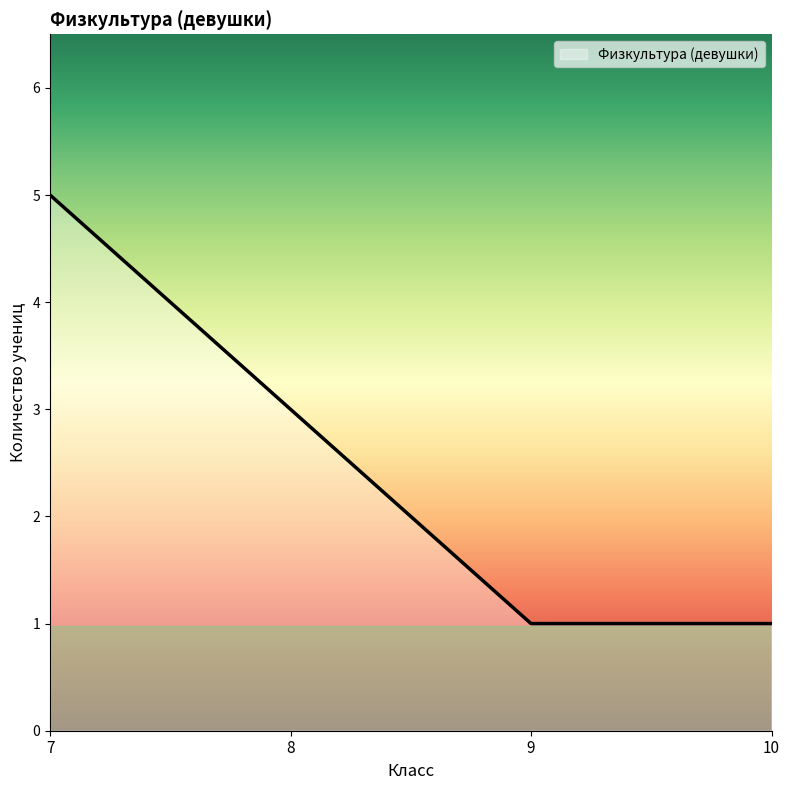

True or false: the data has more than 1 interior local peaks.

False